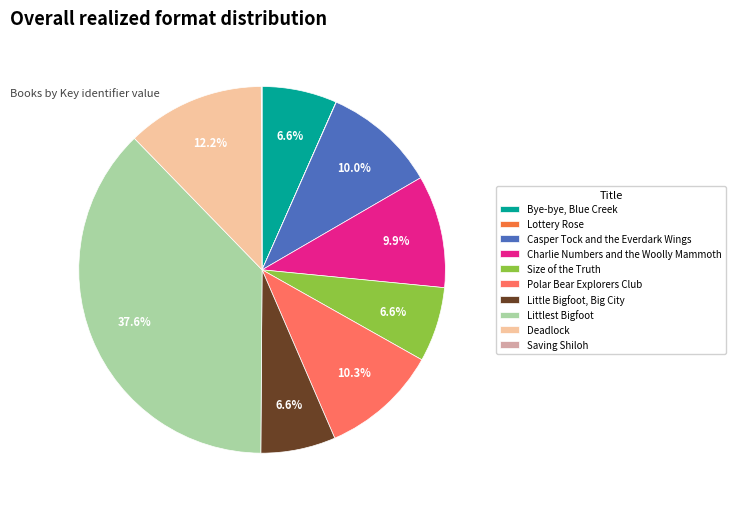

To the nearest percent, what is the difference between the largest and smallest slice percentages?

38%